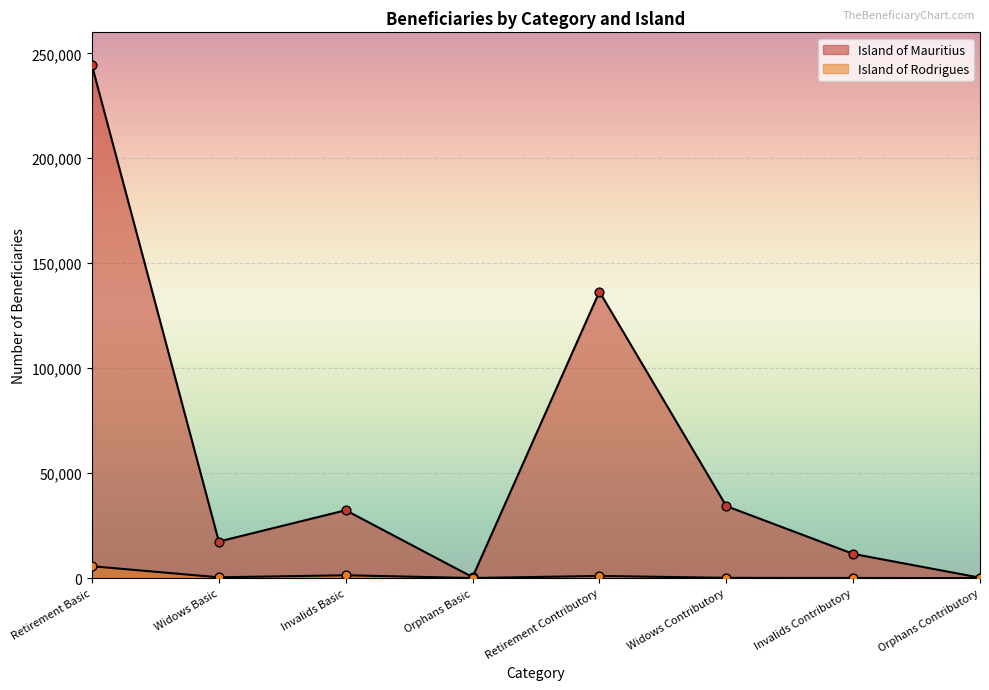

At how many categories does at least one series exceed 7019?

6